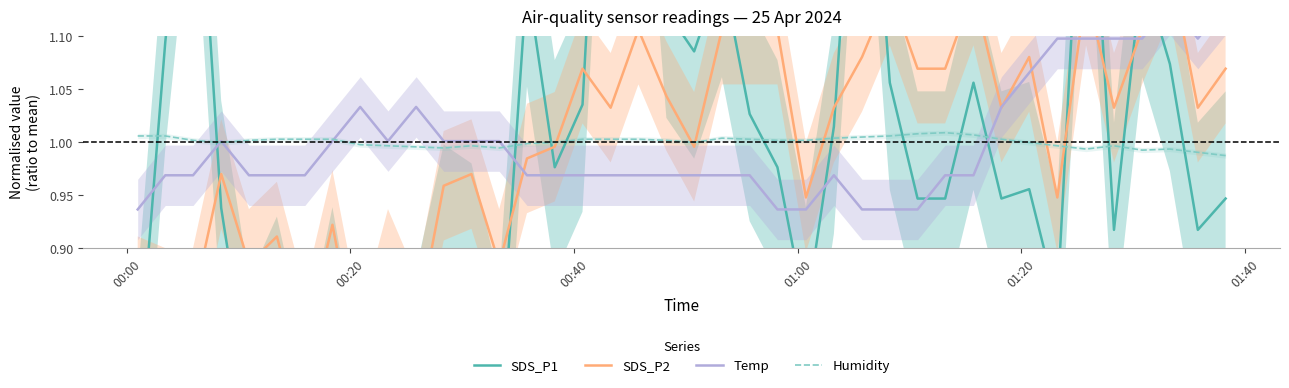

Rank the series by their maximum value, from highest to lowest.

SDS_P1, SDS_P2, Temp, Humidity